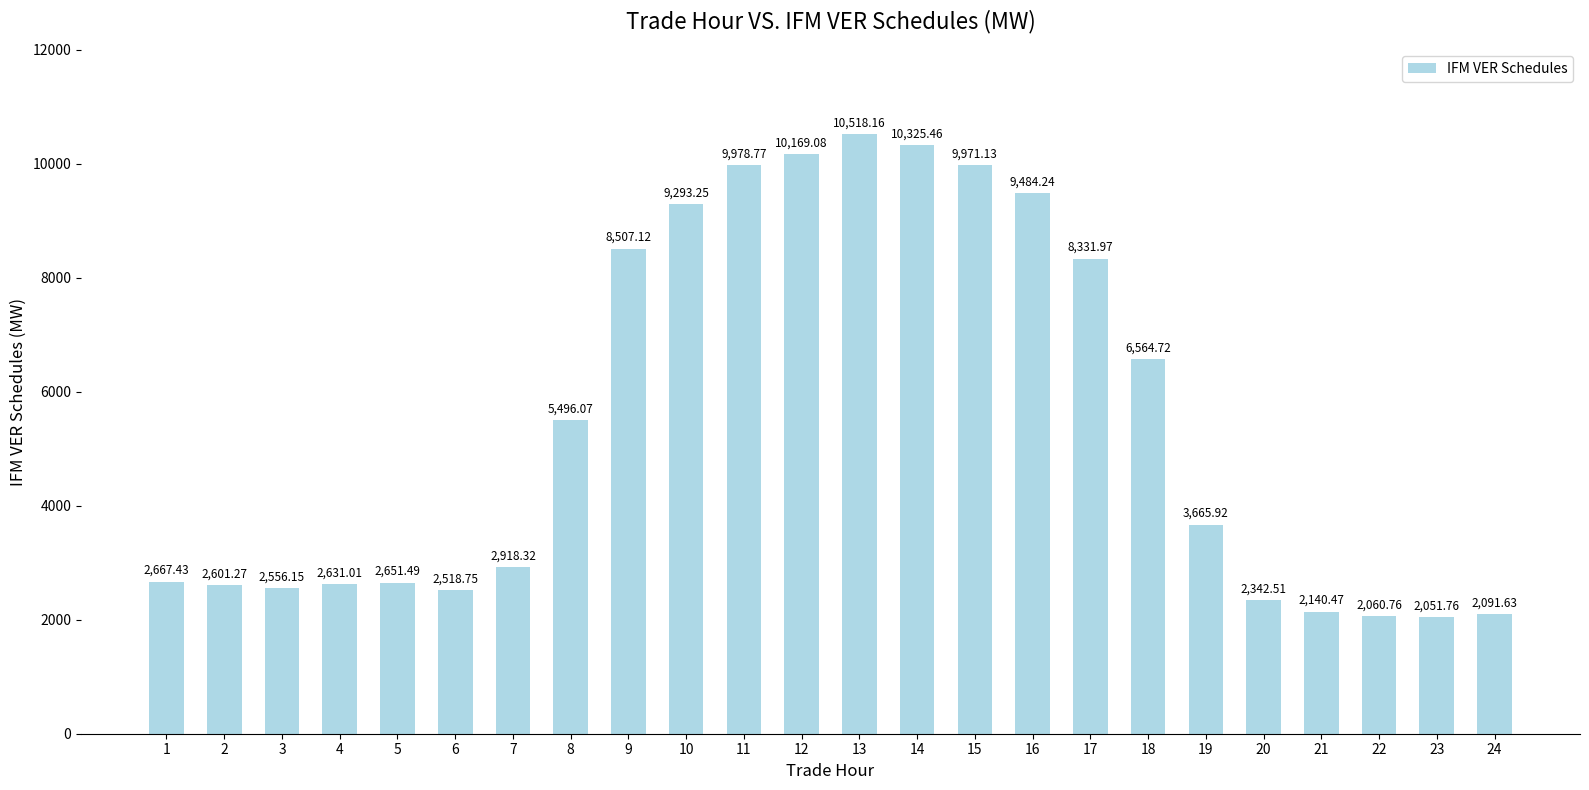

What is the difference between the maximum and second lowest values?

8457.4